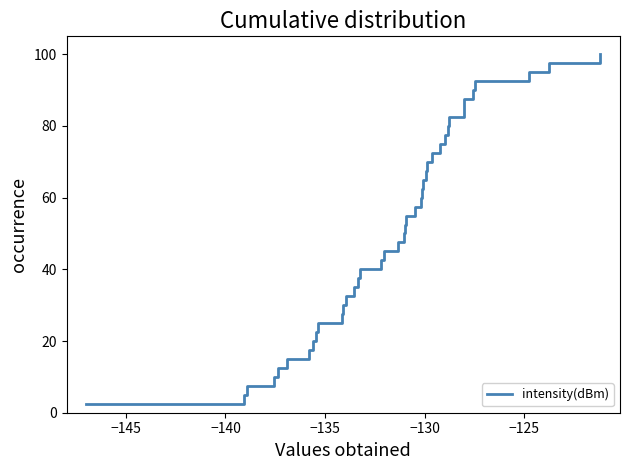

What is the maximum value shown in the chart?

100.0